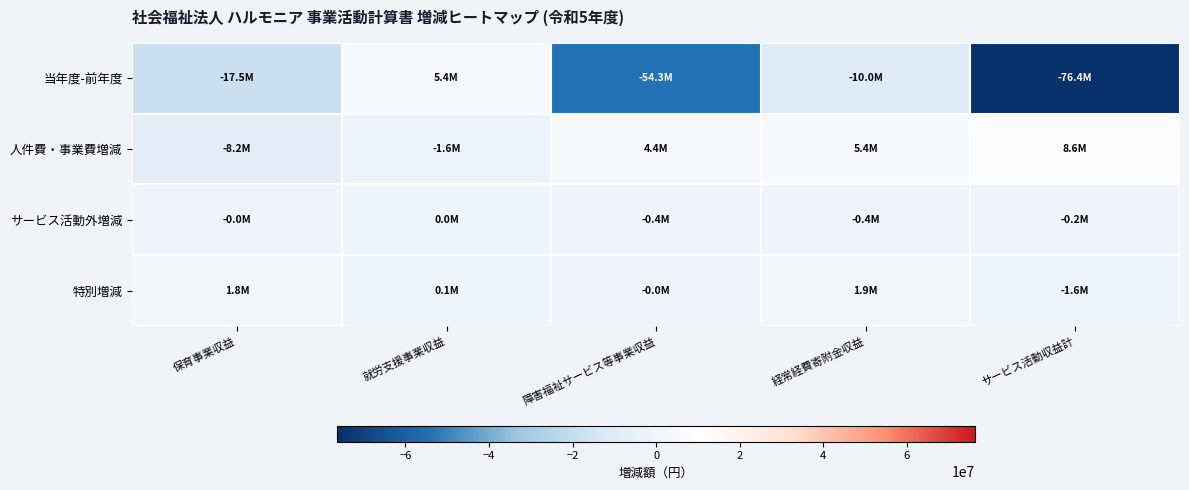

What is the maximum value shown in the chart?

8647491